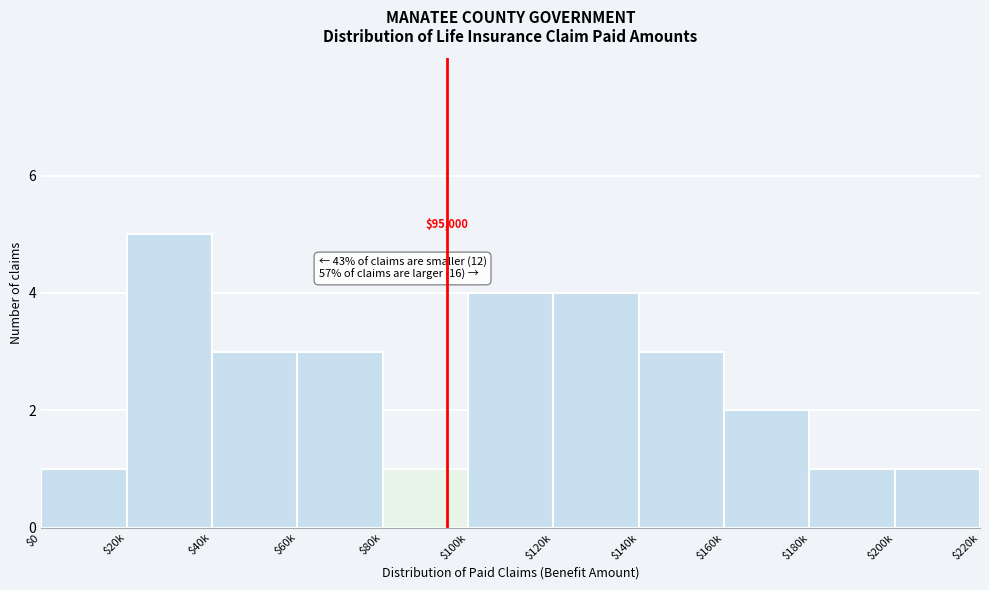

Reading right to left, transcribe all the data shown in this chart.

1	1	2	3	4	4	1	3	3	5	1